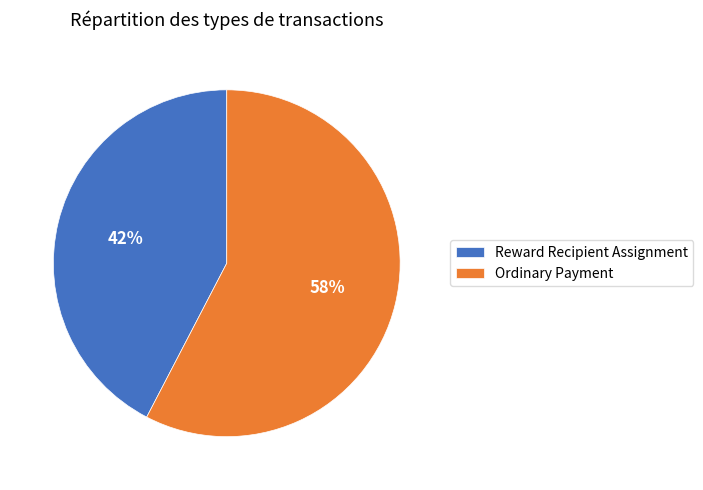

Which has a higher value, Reward Recipient Assignment or Ordinary Payment?

Ordinary Payment